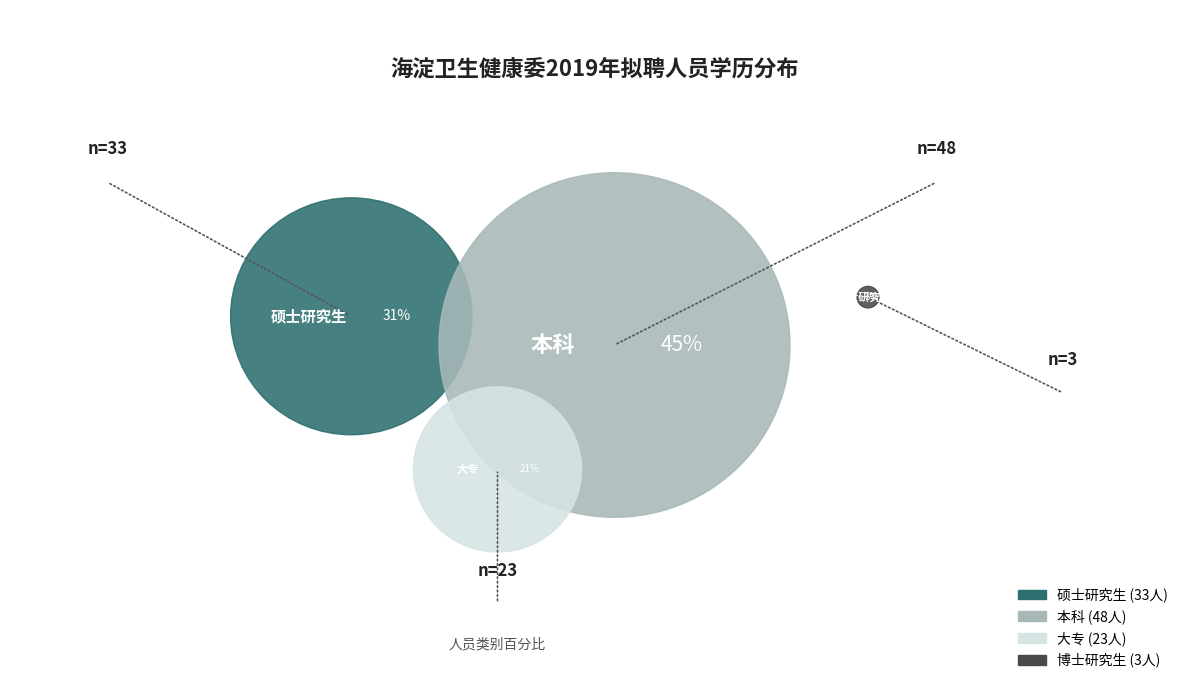

What percentage do 硕士研究生 and 大专 together represent?

52.4%